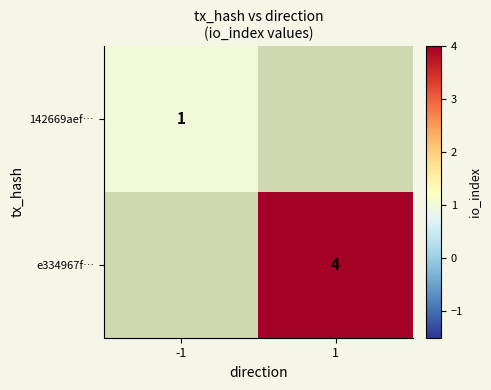

Which category has the highest value across all series?

1